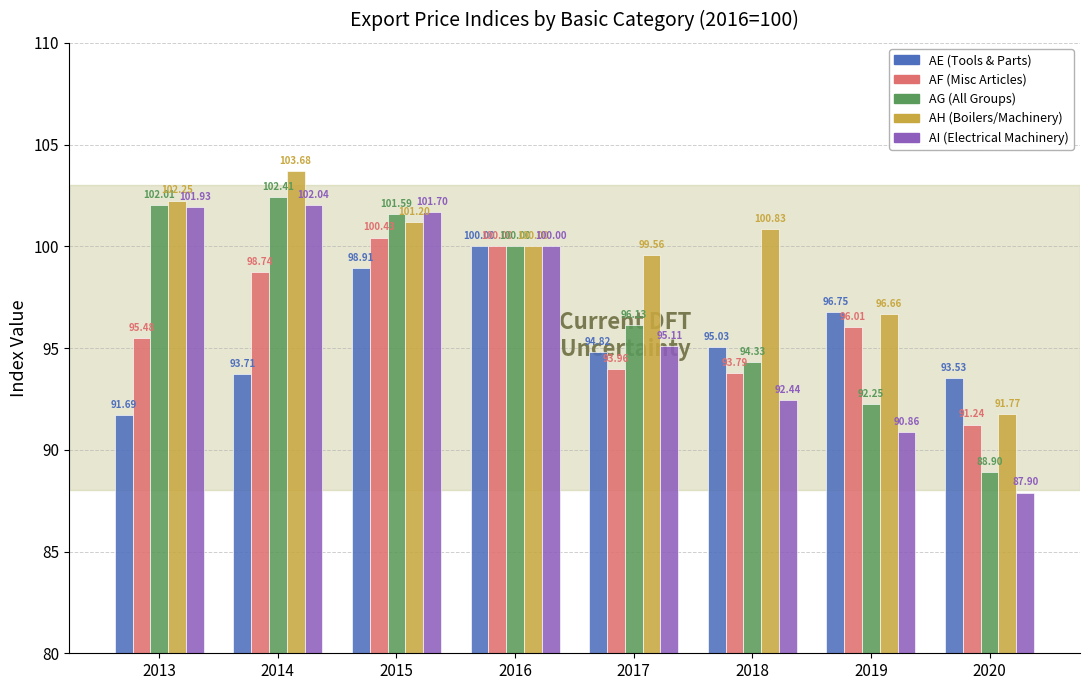

How many bars are there in each group?

5